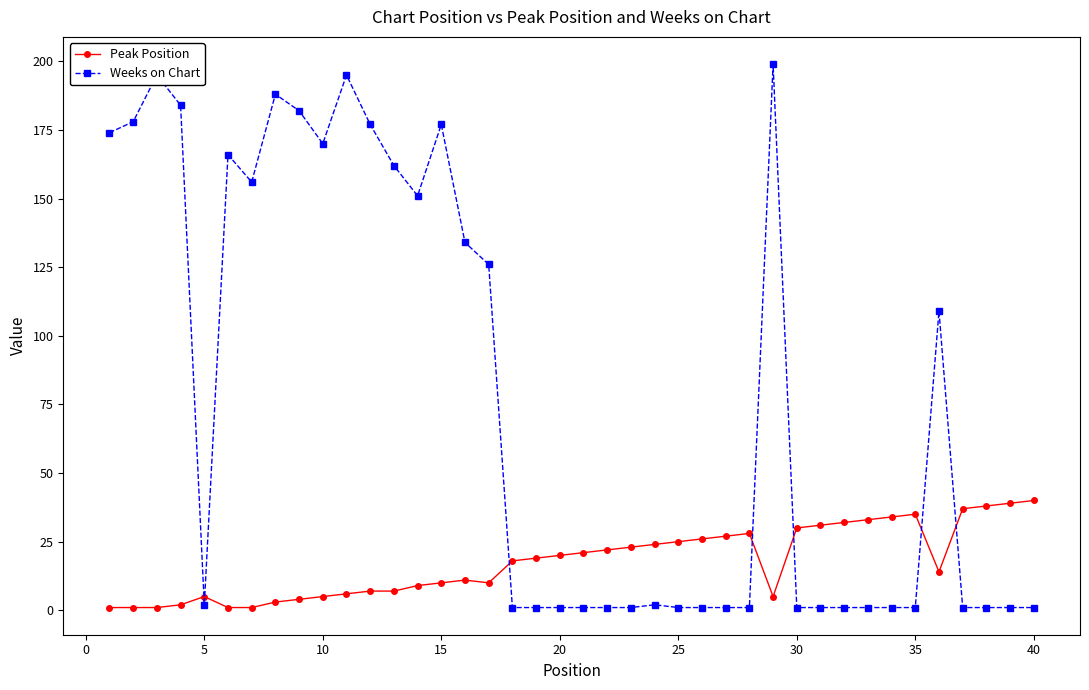

What is the difference between the maximum and minimum values in the Weeks on Chart series?

198